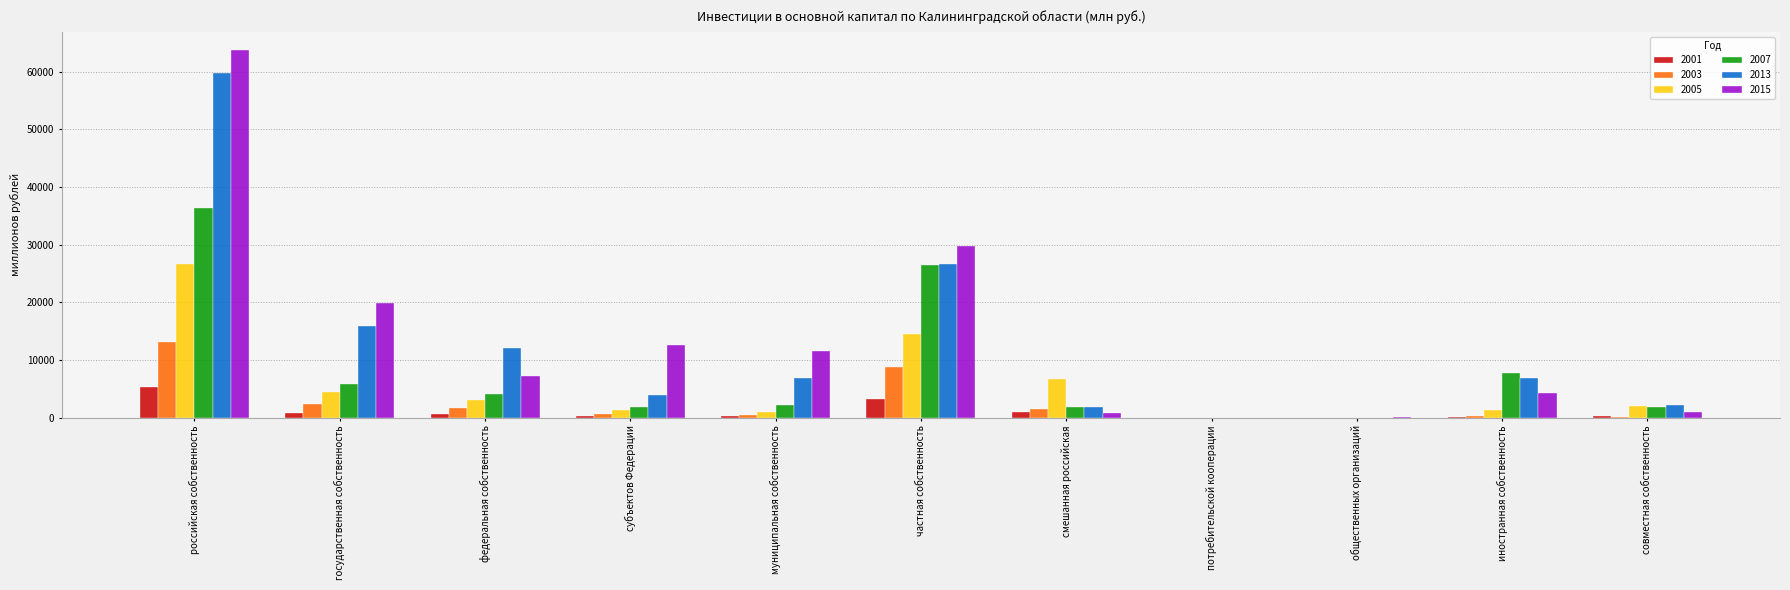

What is the average value of the 2003 series?

2656.2